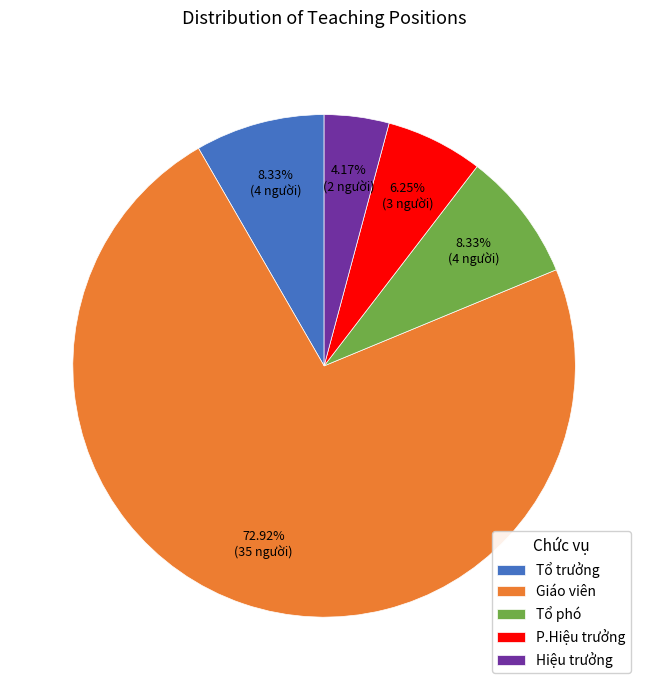

To the nearest percent, what percentage of the pie is Tổ phó?

8%